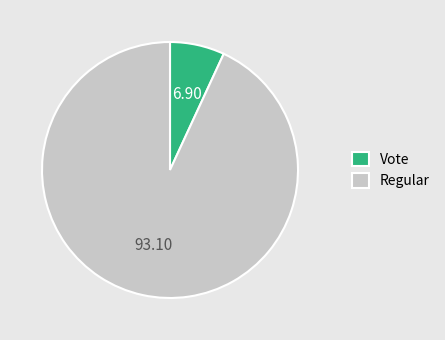

Which slice is the smallest?

Vote